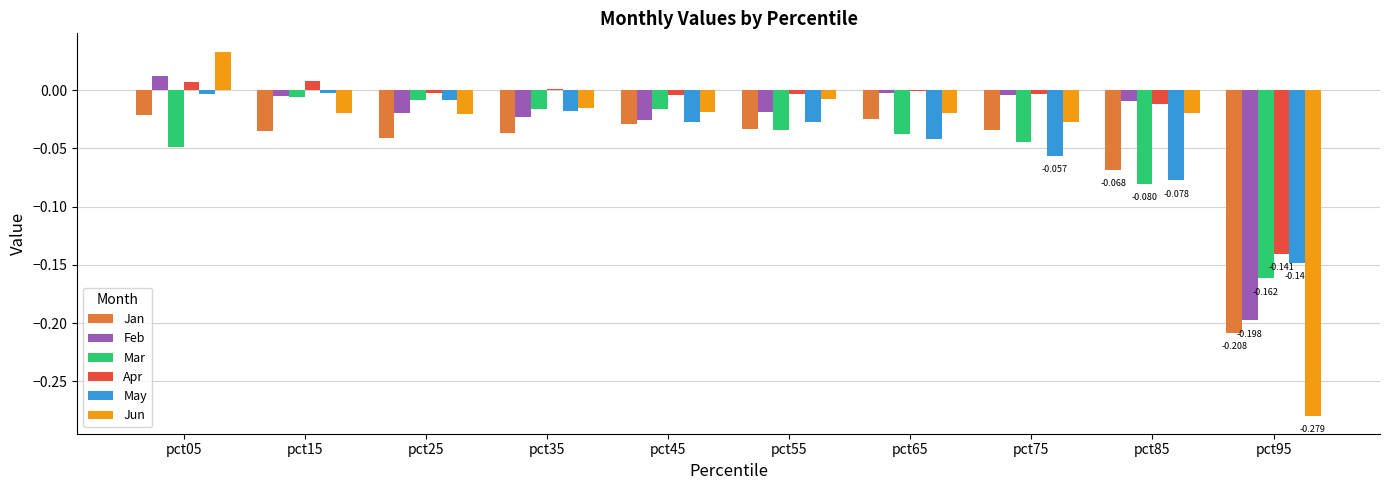

How many values in Jun are above zero?

1